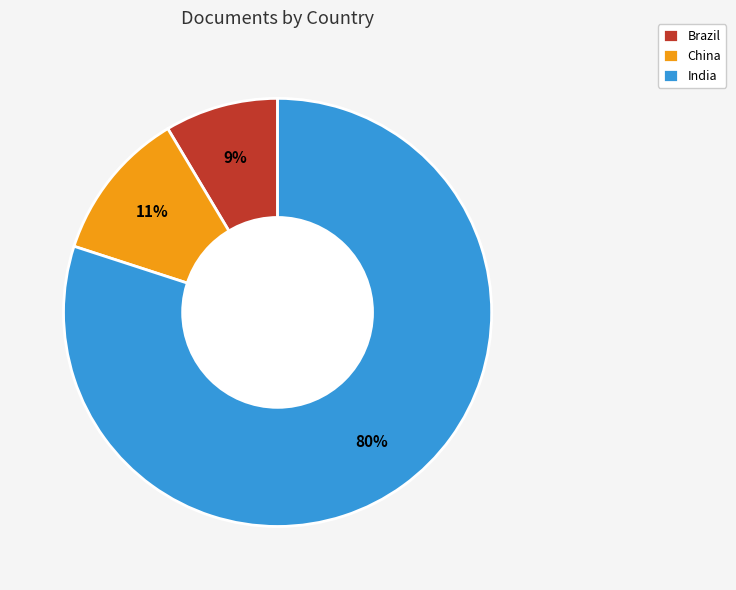

Rank the categories by value from highest to lowest.

India, China, Brazil